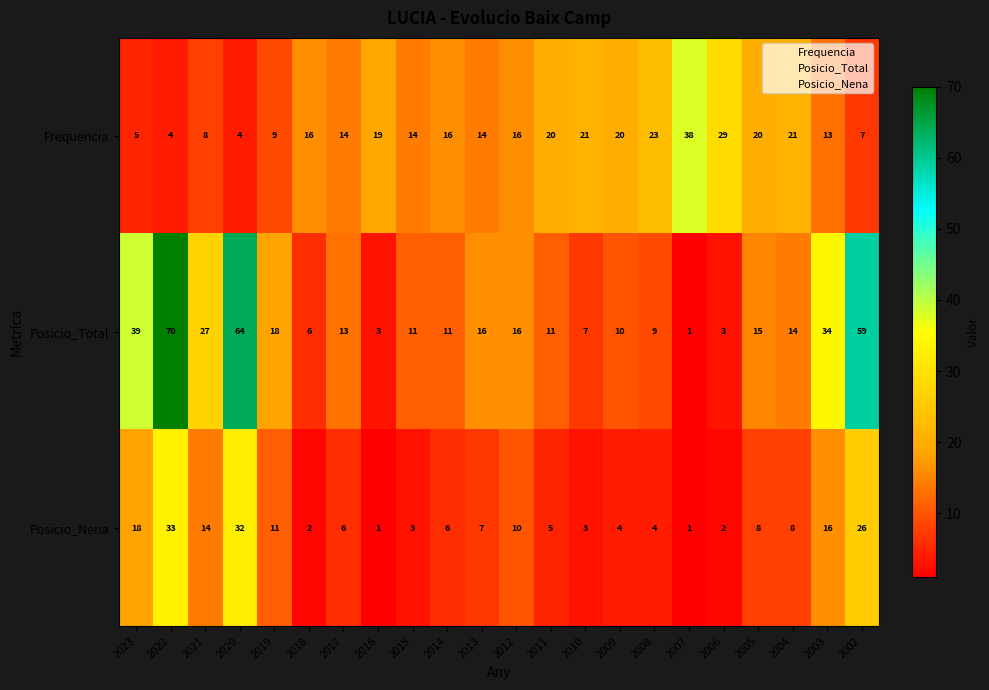

What is the total value across all series at 2022?

107